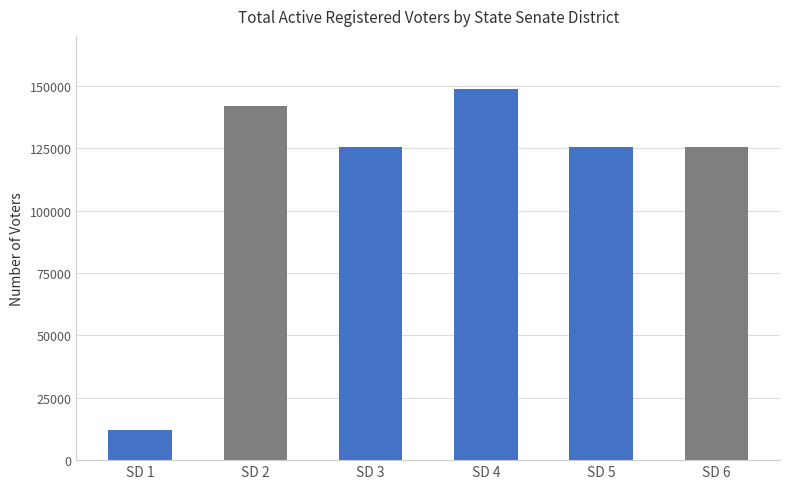

The value at SD 1 is 17626. True or false?

False